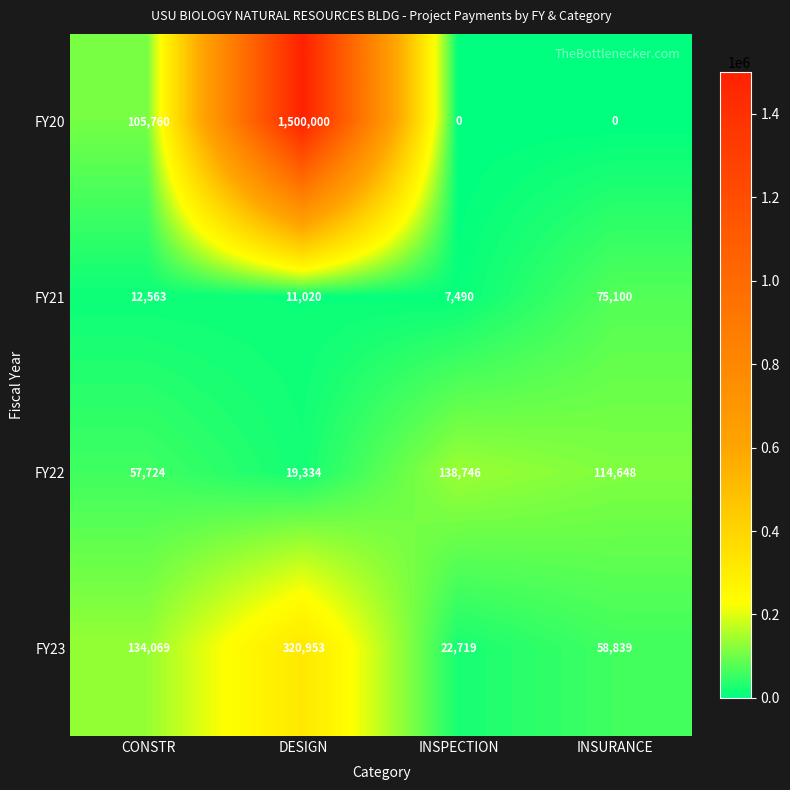

What is the sum of all FY20 values?

1605760